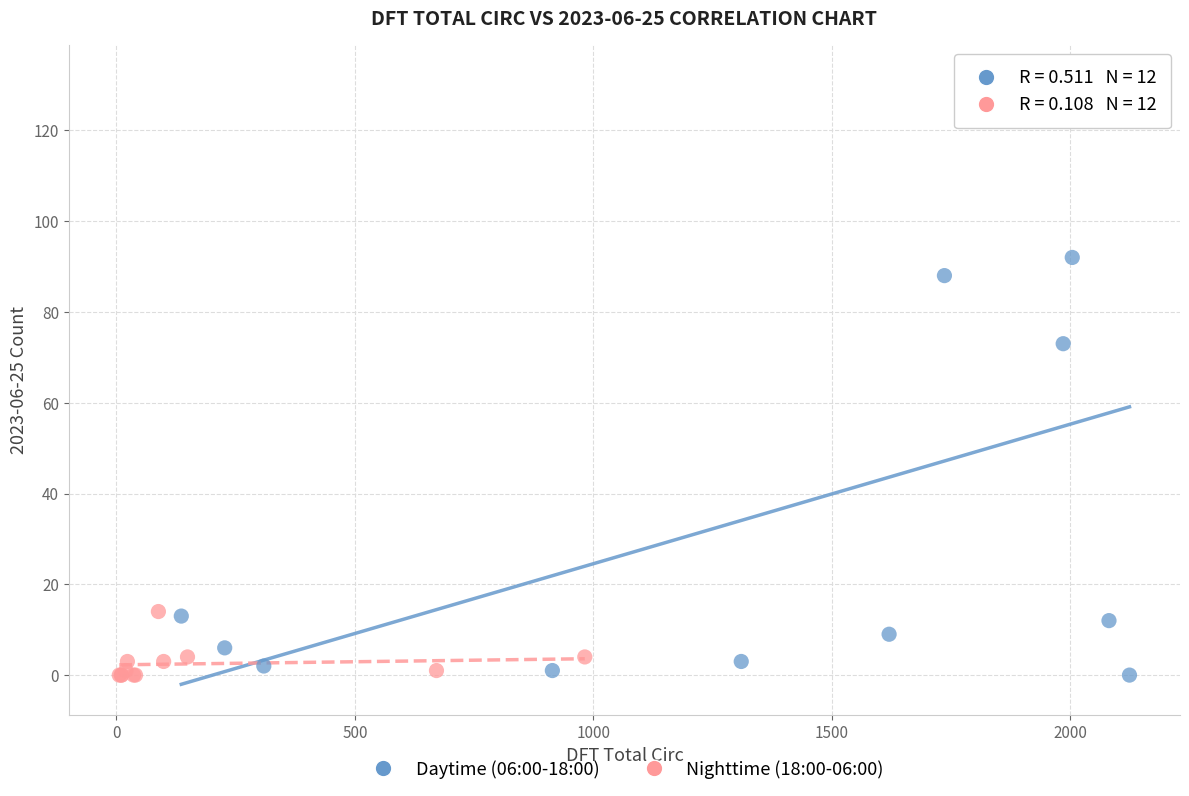

Which series has the widest spread of Y values?

Daytime (06:00-18:00)